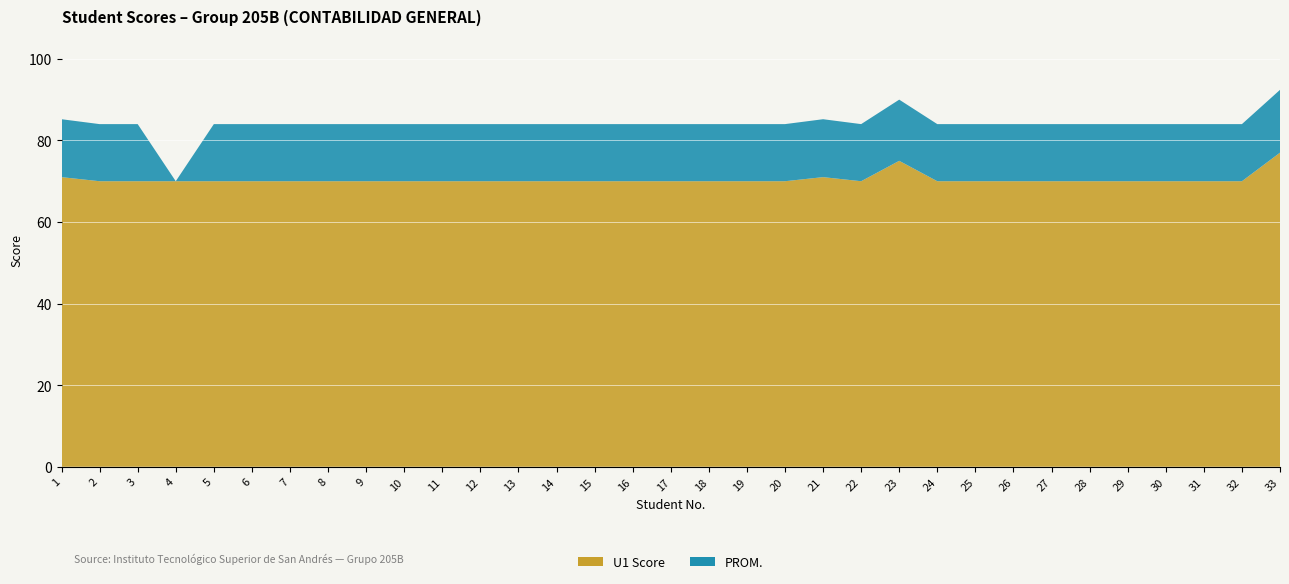

Reading left to right, extract all data points from this chart.

U1 Score: 71.0	70.0	70.0	70.0	70.0	70.0	70.0	70.0	70.0	70.0	70.0	70.0	70.0	70.0	70.0	70.0	70.0	70.0	70.0	70.0	71.0	70.0	75.0	70.0	70.0	70.0	70.0	70.0	70.0	70.0	70.0	70.0	77.0
PROM.: 14.2	14.0	14.0	0.0	14.0	14.0	14.0	14.0	14.0	14.0	14.0	14.0	14.0	14.0	14.0	14.0	14.0	14.0	14.0	14.0	14.2	14.0	15.0	14.0	14.0	14.0	14.0	14.0	14.0	14.0	14.0	14.0	15.4